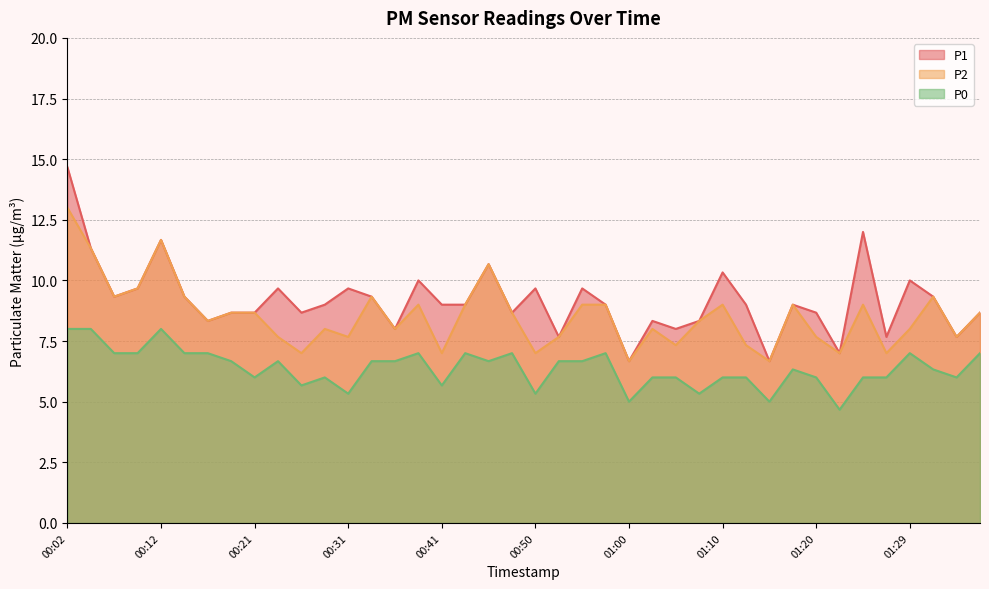

What is the label of the 28th point from the left?

01:07